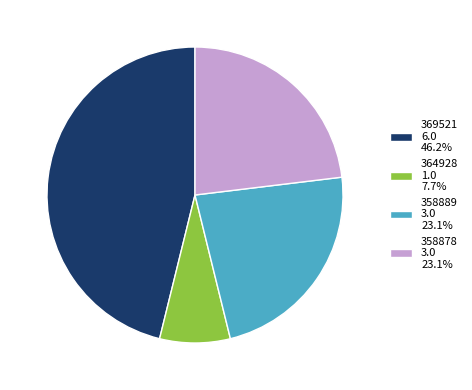

What is the ratio of the value at 369521 6.0 46.2% to the value at 358878 3.0 23.1%?

2.0